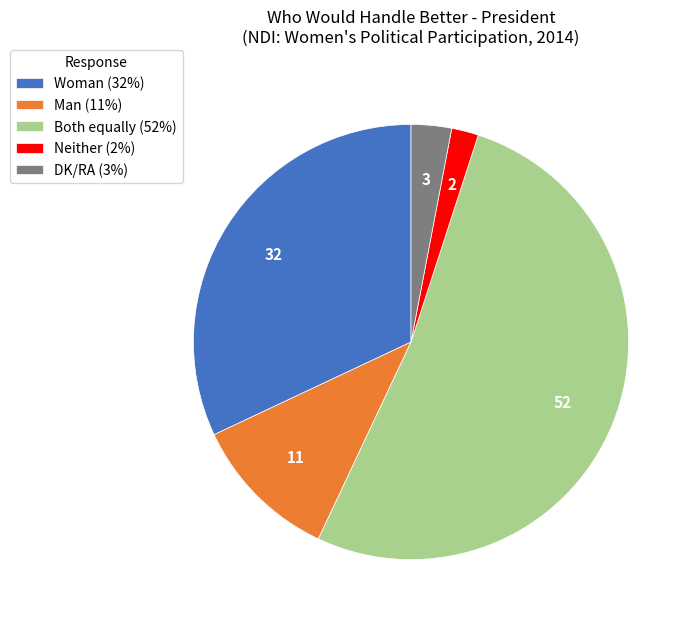

Combined, do Both equally (52%) and Neither (2%) account for over 50%?

Yes